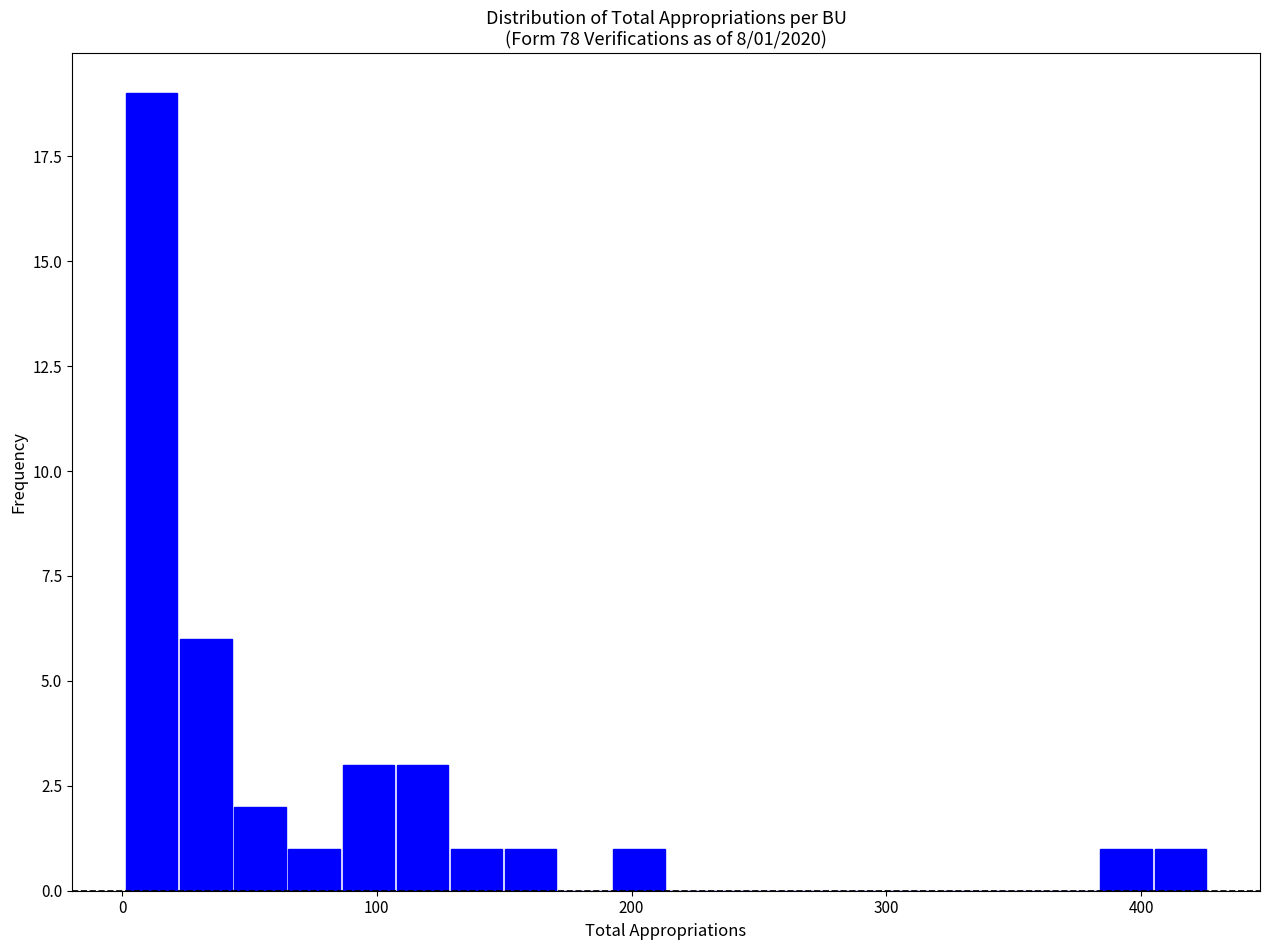

Read against the x-axis, roughly where is the centre of the tallest bar?

10